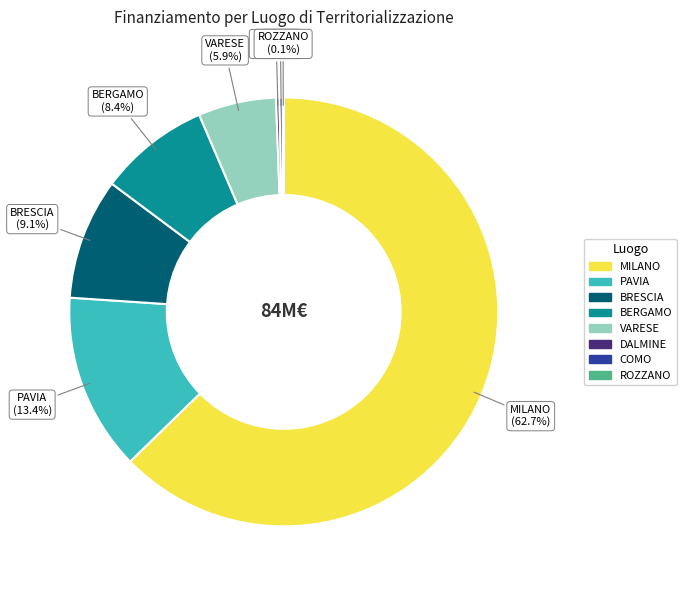

To the nearest percent, what is the difference between the largest and smallest slice percentages?

63%